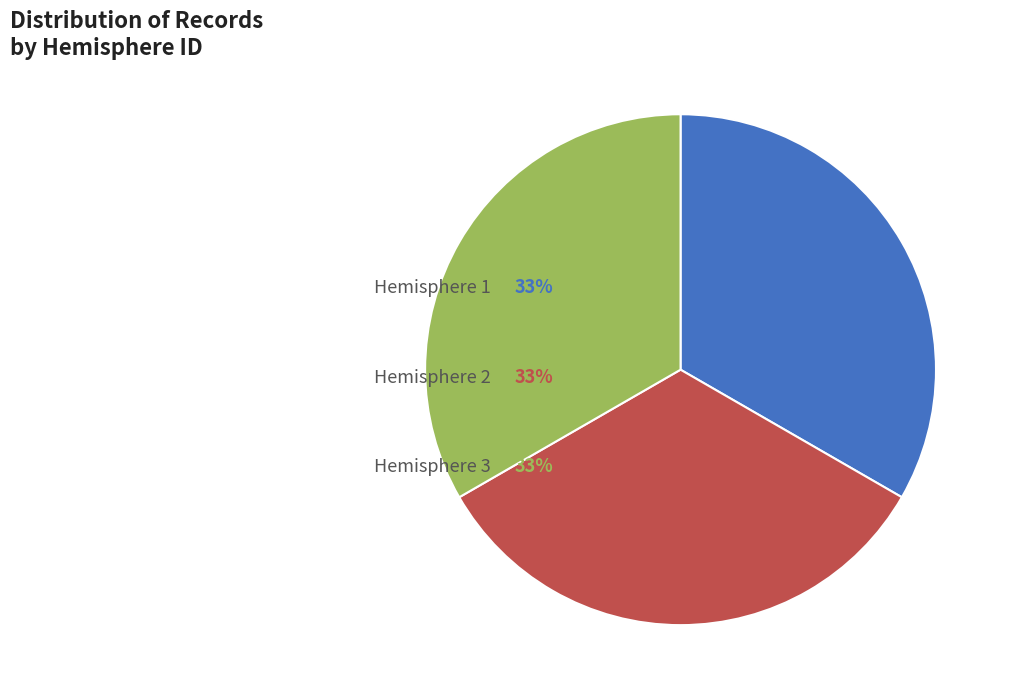

To the nearest percent, what is the average slice percentage?

33%